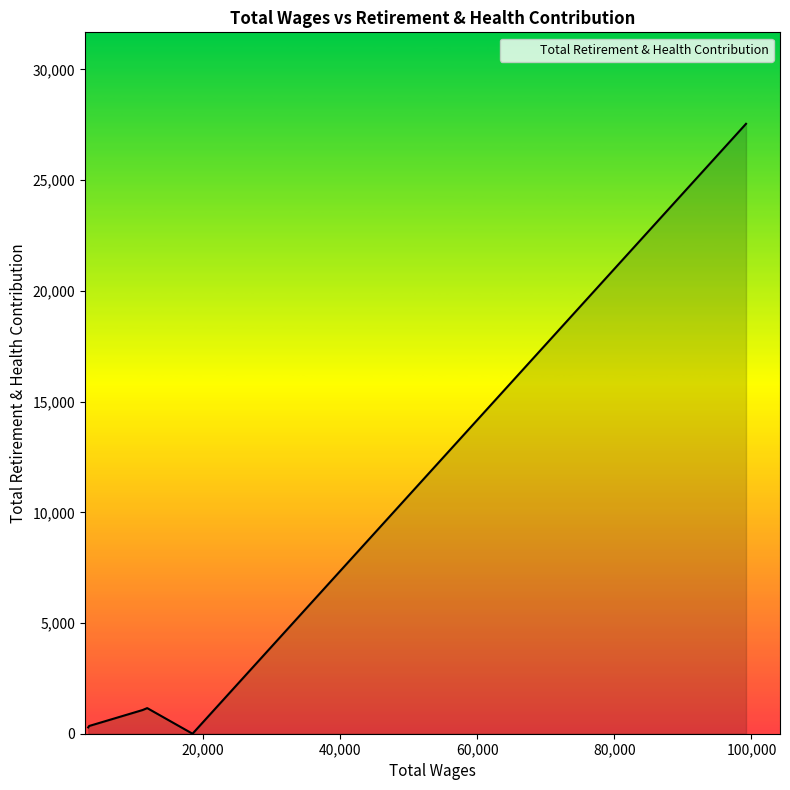

True or false: there are more than 2 points higher than both neighbors.

False